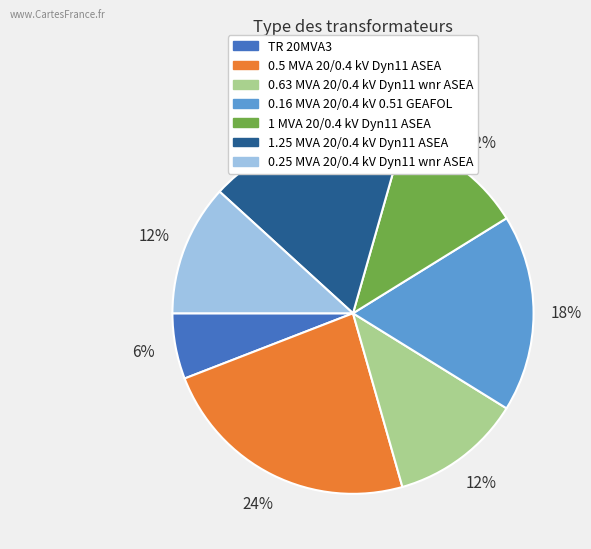

Which slice is the largest?

0.5 MVA 20/0.4 kV Dyn11 ASEA